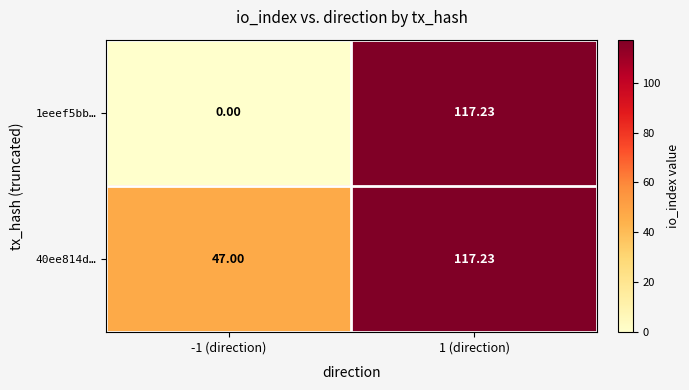

Is the value of 1eeef5bb… at -1 (direction) greater than the value of 40ee814d… at 1 (direction)?

No